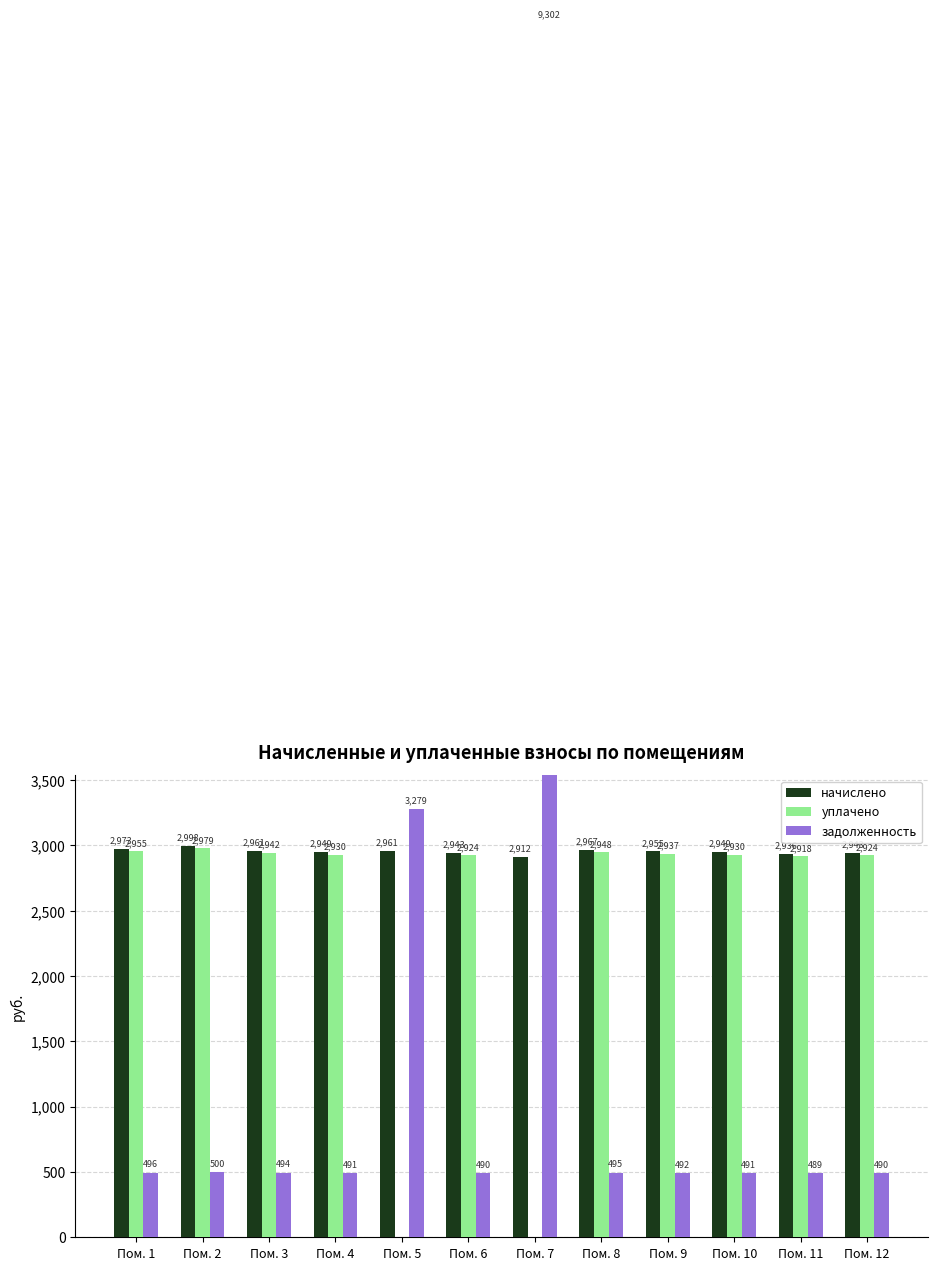

Which series has the largest range (max minus min)?

задолженность